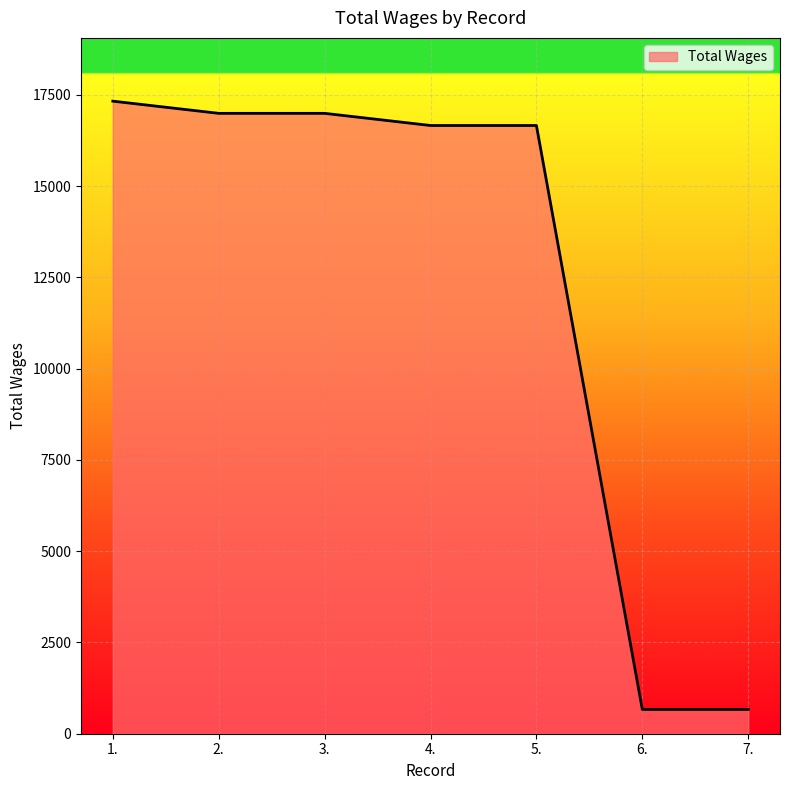

What is the difference between the maximum and minimum values?

16659